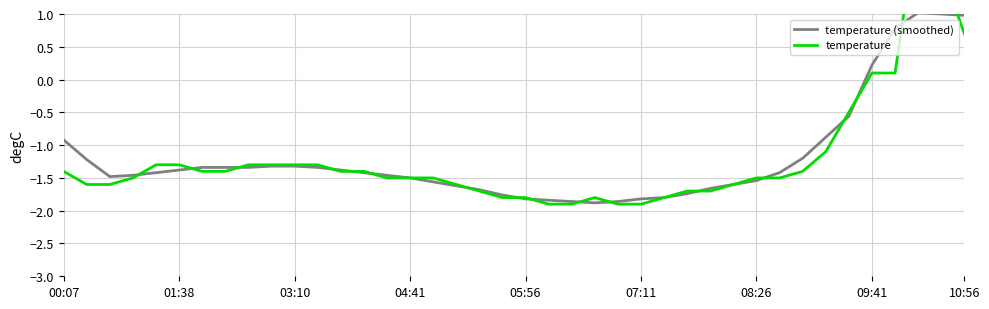

How many interior local peaks does the temperature series have?

2